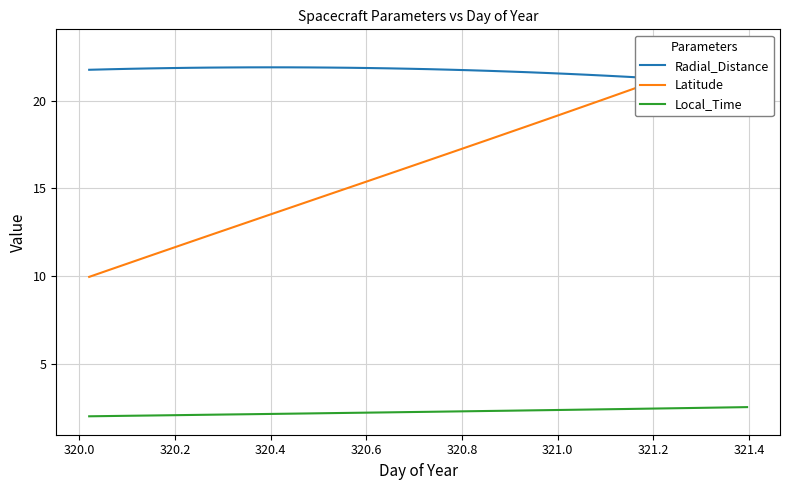

Which series has the widest spread of values?

Latitude